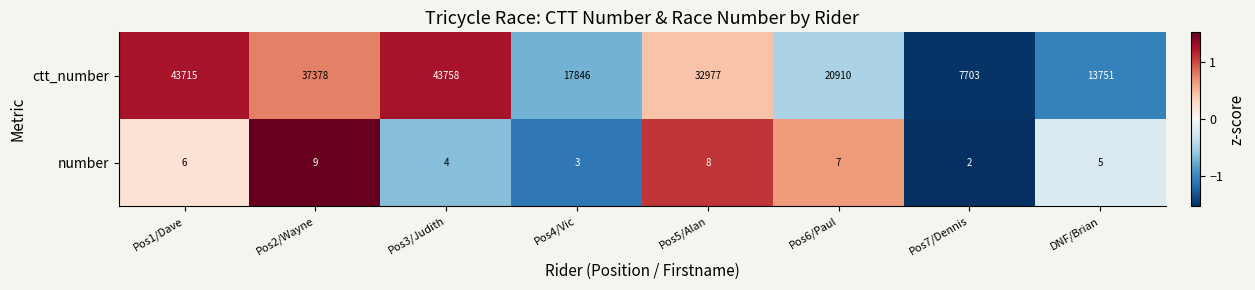

Reading right to left, list all the values displayed in this chart.

ctt_number: DNF/Brian=13751	Pos7/Dennis=7703	Pos6/Paul=20910	Pos5/Alan=32977	Pos4/Vic=17846	Pos3/Judith=43758	Pos2/Wayne=37378	Pos1/Dave=43715
number: DNF/Brian=5	Pos7/Dennis=2	Pos6/Paul=7	Pos5/Alan=8	Pos4/Vic=3	Pos3/Judith=4	Pos2/Wayne=9	Pos1/Dave=6